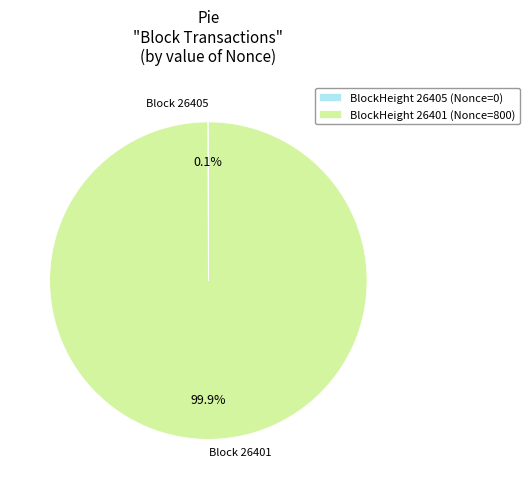

Which category has the biggest portion of the pie?

BlockHeight 26401 (Nonce=800)